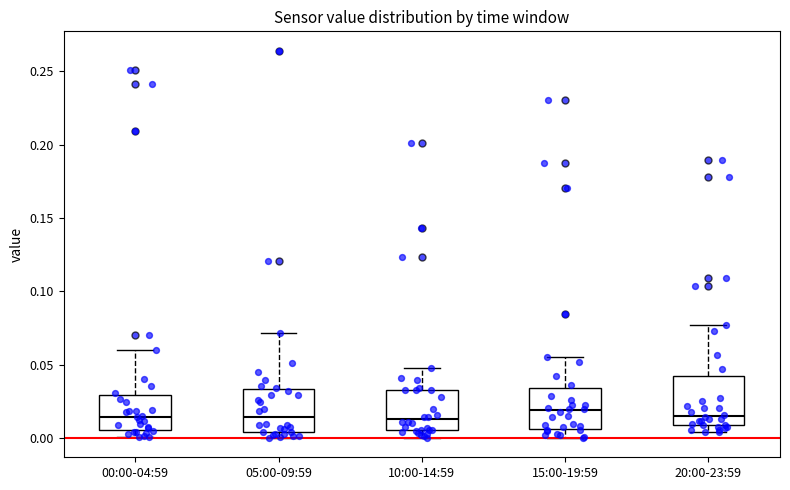

Reading left to right, transcribe this box plot: for each box, give where its median line is, the range the box spans, and where its two whiskers end, as read against the y-axis. The values are not printed on the chart, so give them approximately, as read against the axis.

00:00-04:59: median 0.015, box 0.005 to 0.030, whiskers 0.000 to 0.060
05:00-09:59: median 0.015, box 0.005 to 0.035, whiskers 0.000 to 0.070
10:00-14:59: median 0.015, box 0.005 to 0.035, whiskers 0.000 to 0.050
15:00-19:59: median 0.020, box 0.005 to 0.035, whiskers 0.000 to 0.055
20:00-23:59: median 0.015, box 0.010 to 0.040, whiskers 0.005 to 0.075